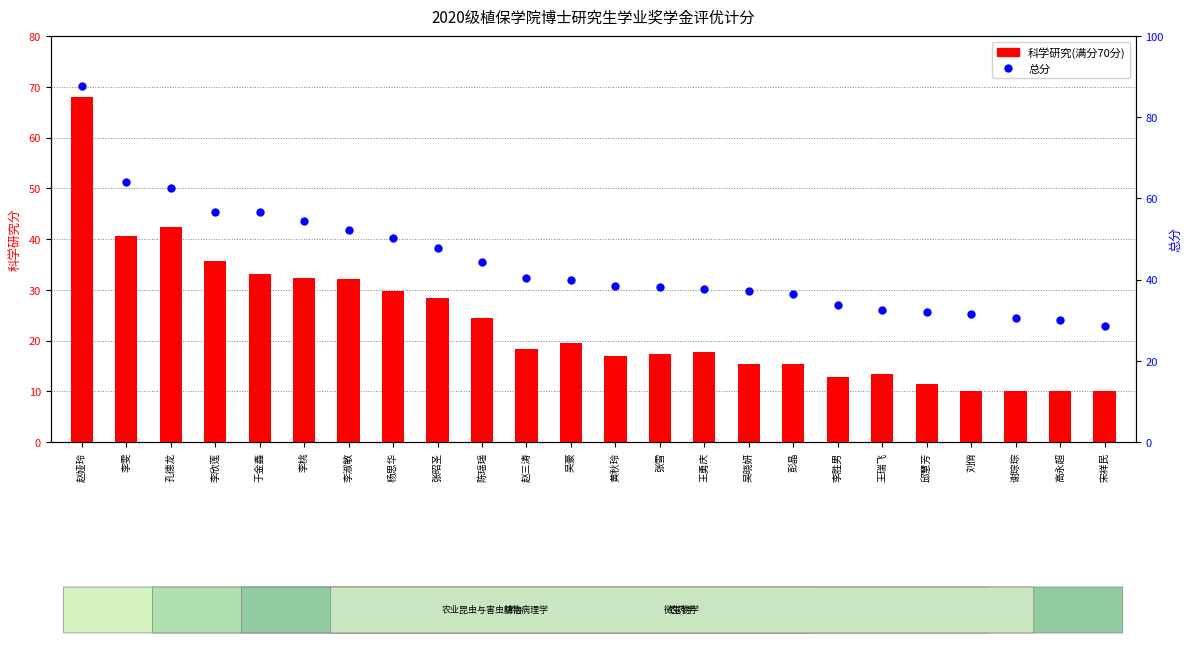

Which series has the largest Y range (max minus min)?

总分